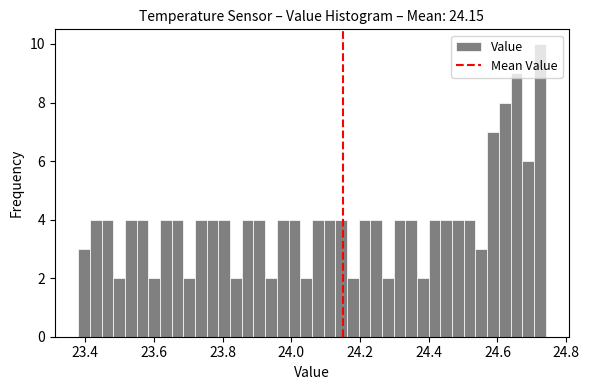

Read against the x-axis, roughly where is the centre of the tallest bar?

24.72